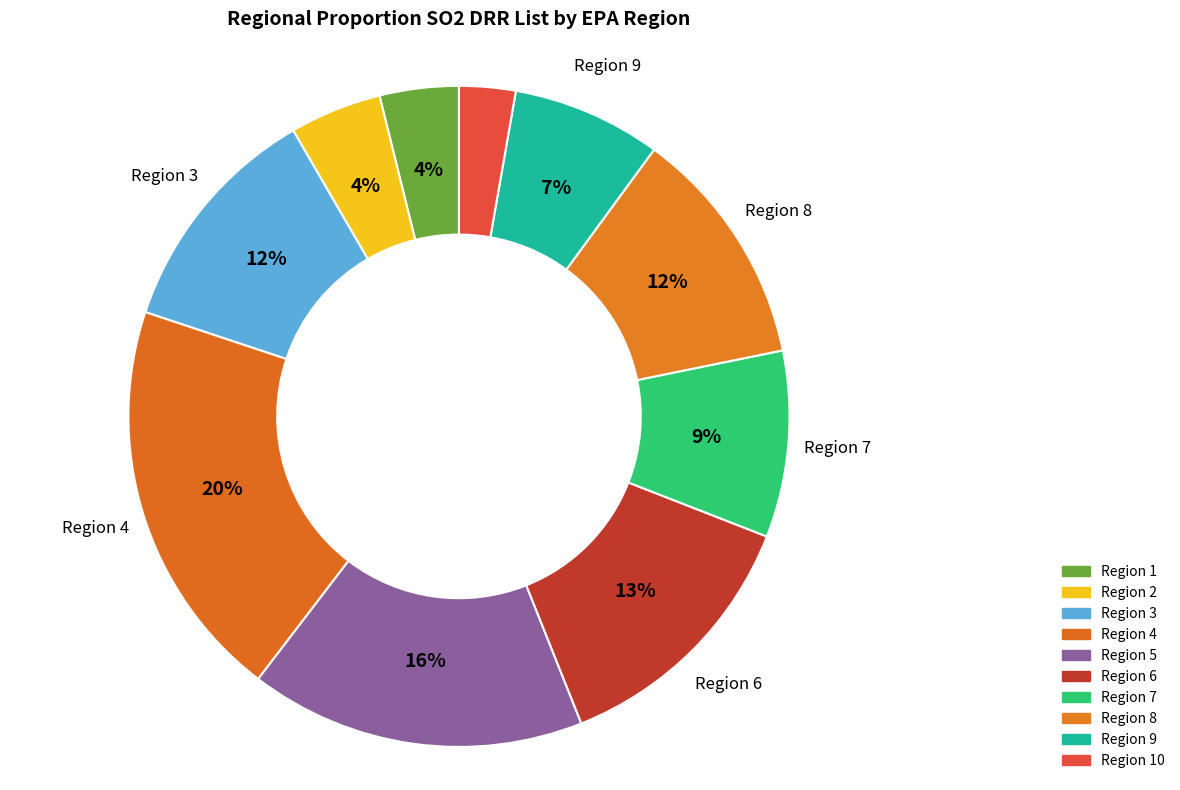

Which slice is the smallest?

Region 10